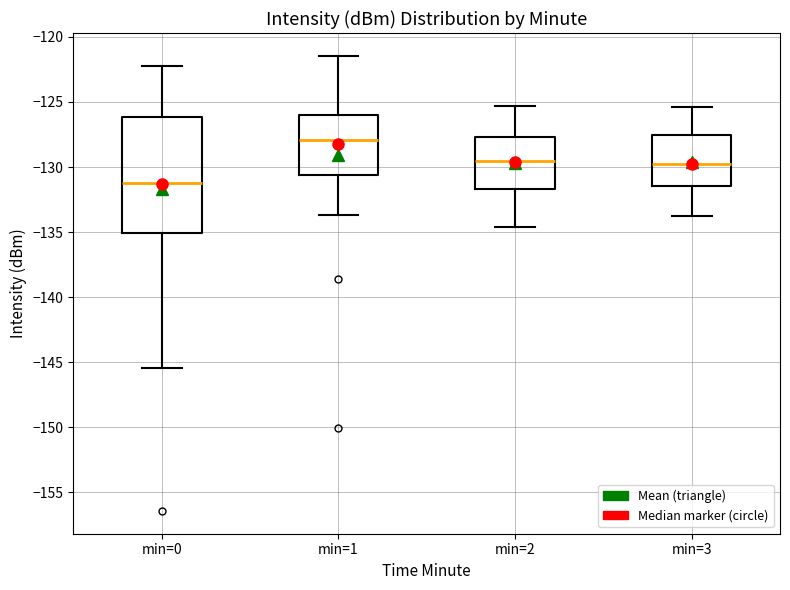

Reading left to right, transcribe this box plot: for each box, give where its median line is, the range the box spans, and where its two whiskers end, as read against the y-axis. The values are not printed on the chart, so give them approximately, as read against the axis.

min=0: median -131.0, box -135.0 to -126.0, whiskers -145.5 to -122.0
min=1: median -128.0, box -130.5 to -126.0, whiskers -133.5 to -121.5
min=2: median -129.5, box -131.5 to -127.5, whiskers -134.5 to -125.5
min=3: median -130.0, box -131.5 to -127.5, whiskers -134.0 to -125.5